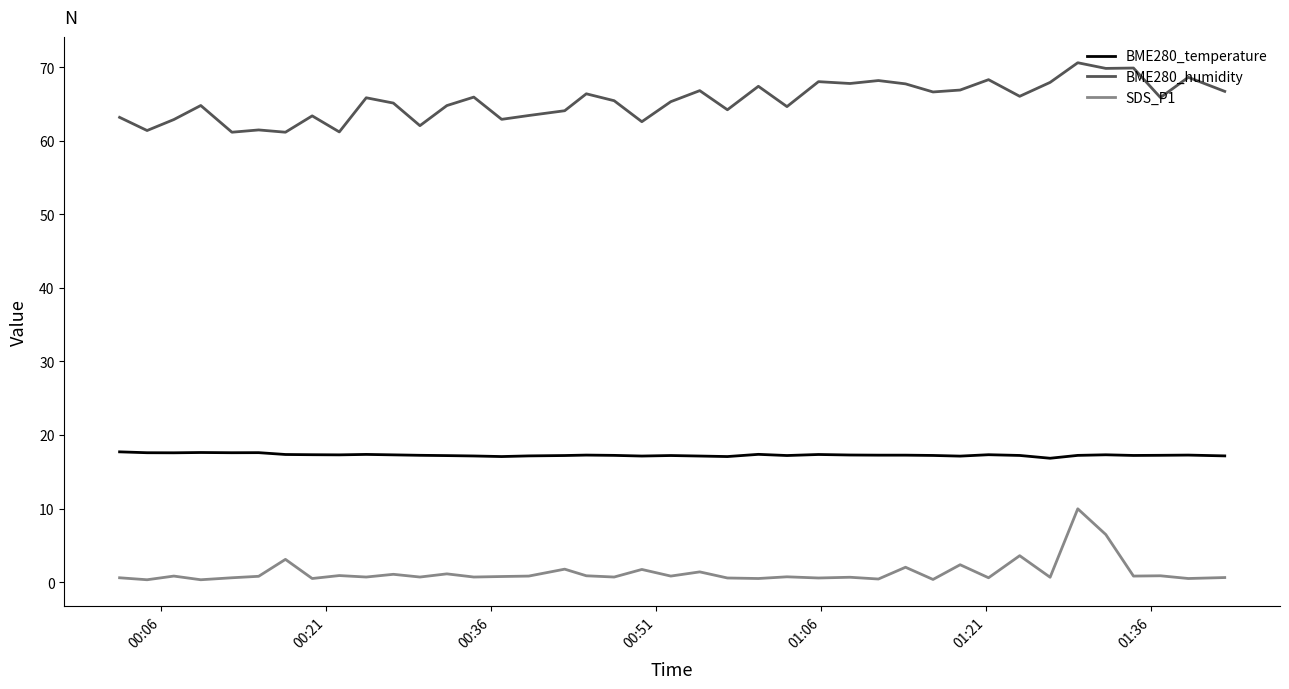

True or false: SDS_P1 and BME280_temperature intersect in this chart.

False